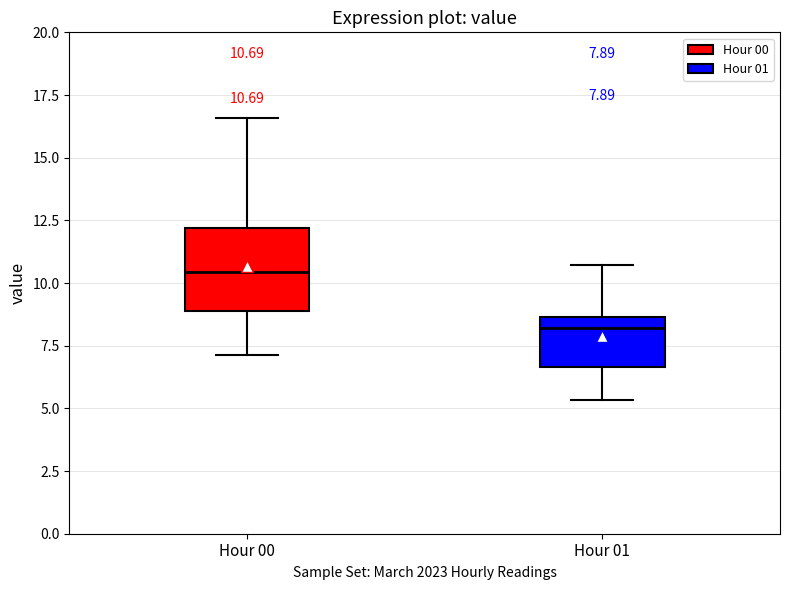

Which box's median line is the highest?

Hour 00